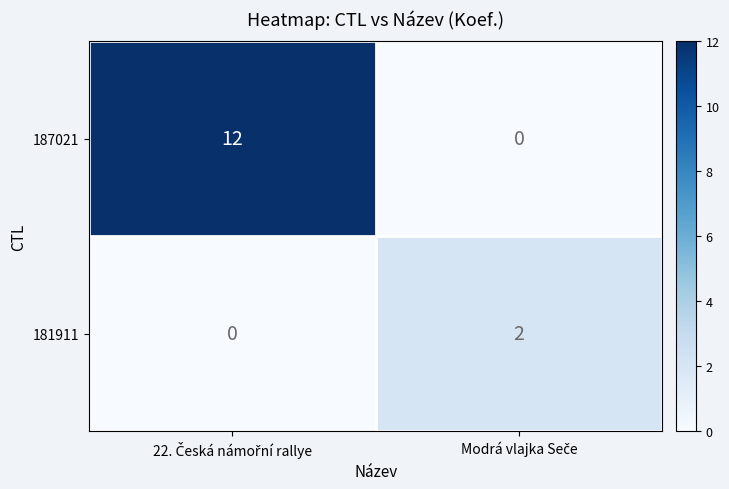

List the series in order of their peak value, highest first.

187021, 181911